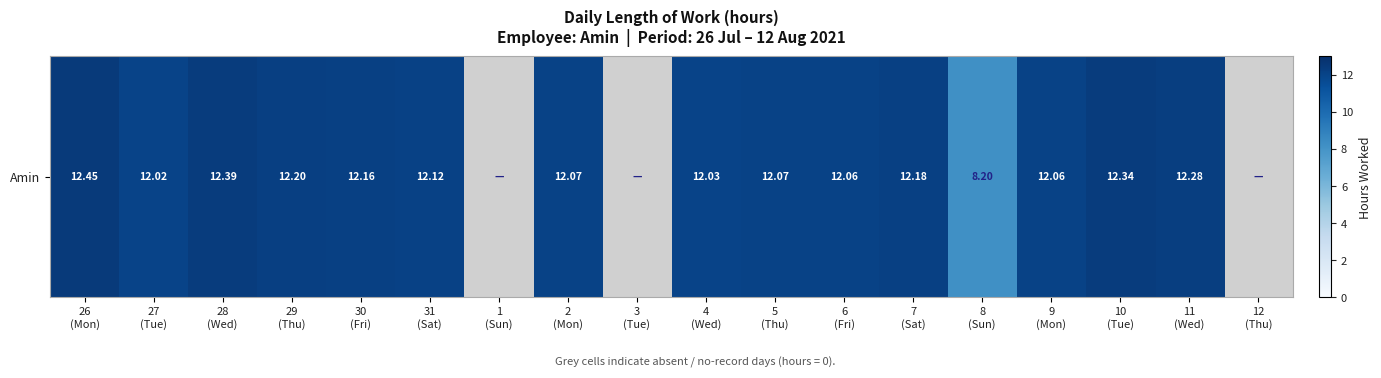

What is the average value?

9.9